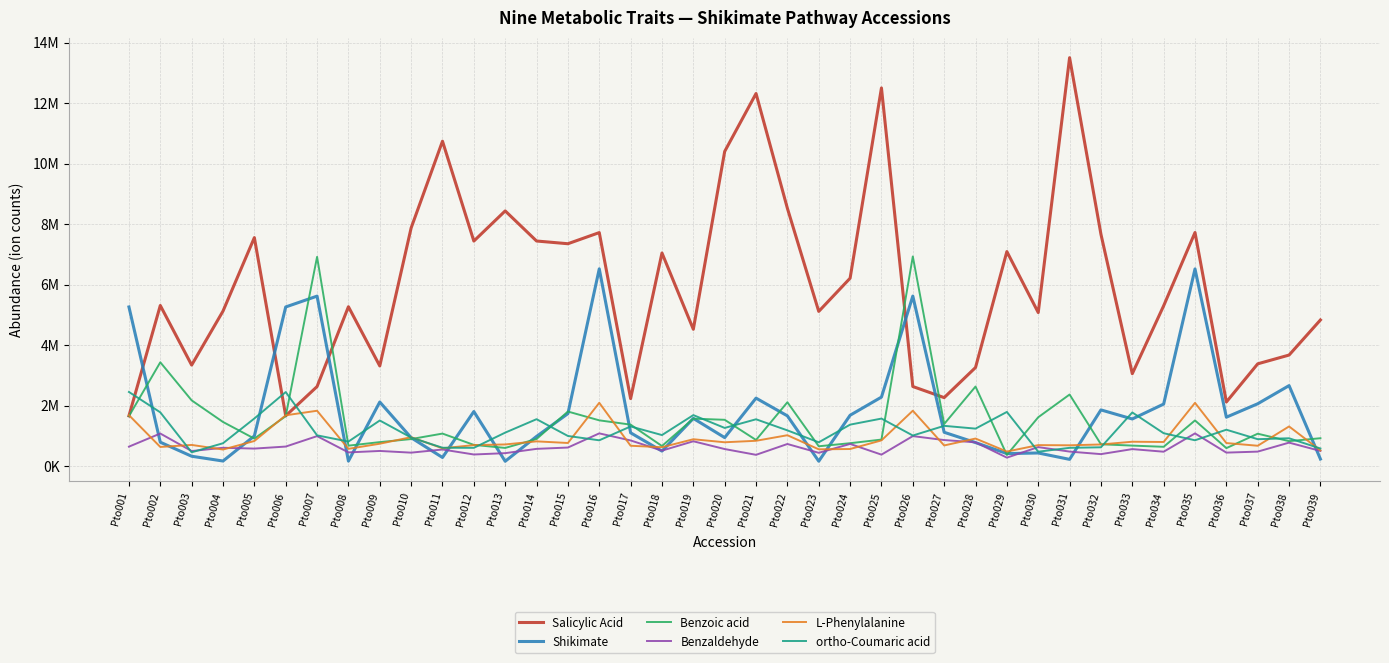

Which label corresponds to the largest value in the chart?

Pto031